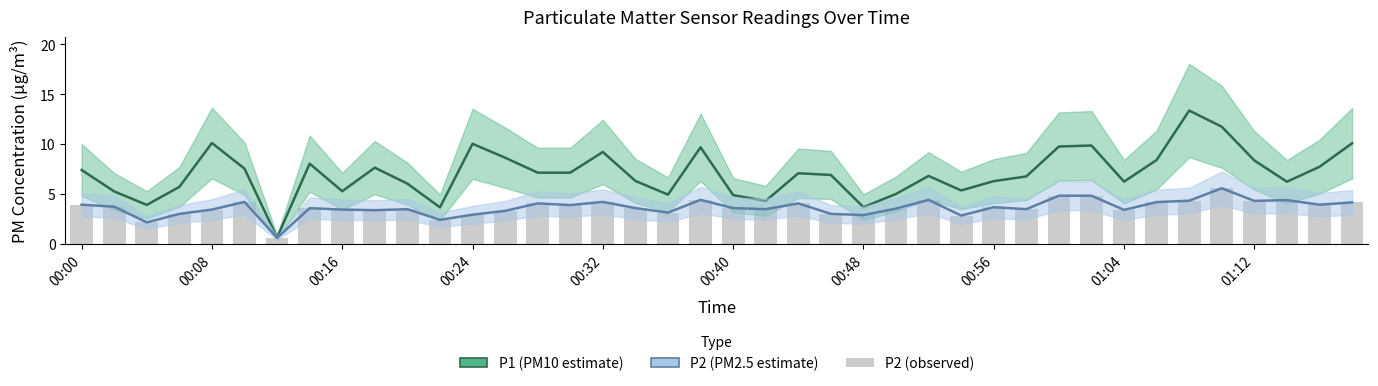

What is the maximum value for P1?

13.3